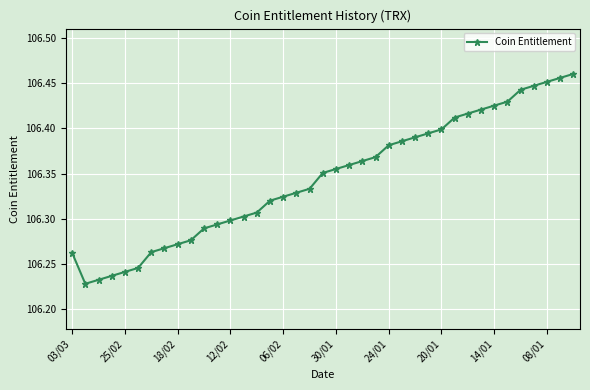

Count the values in the range 106 to 107.

39